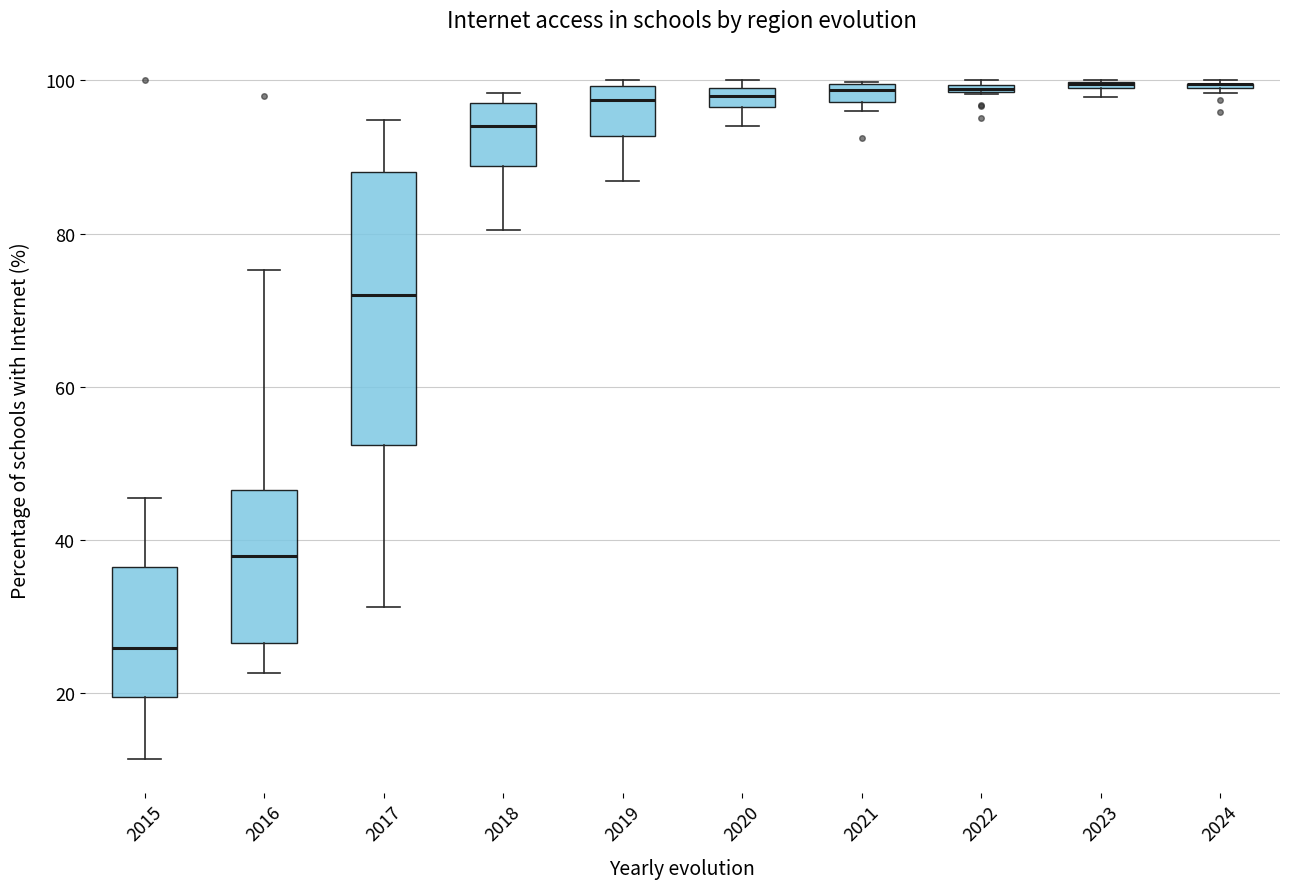

Which box is the tallest, from its lower edge to its upper edge?

2017